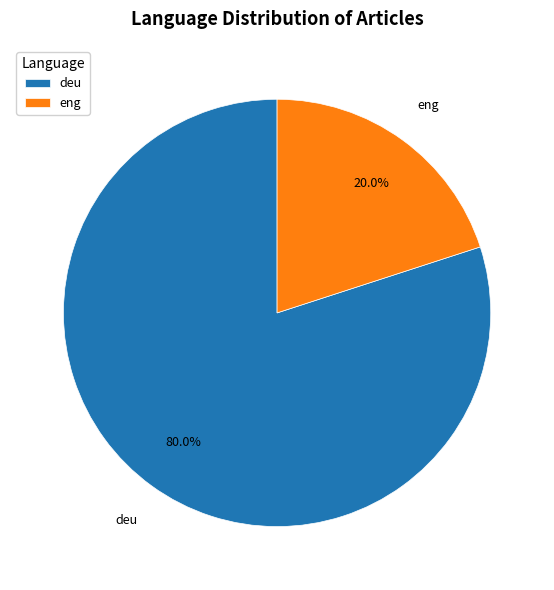

Does deu account for over 50% of the chart?

Yes